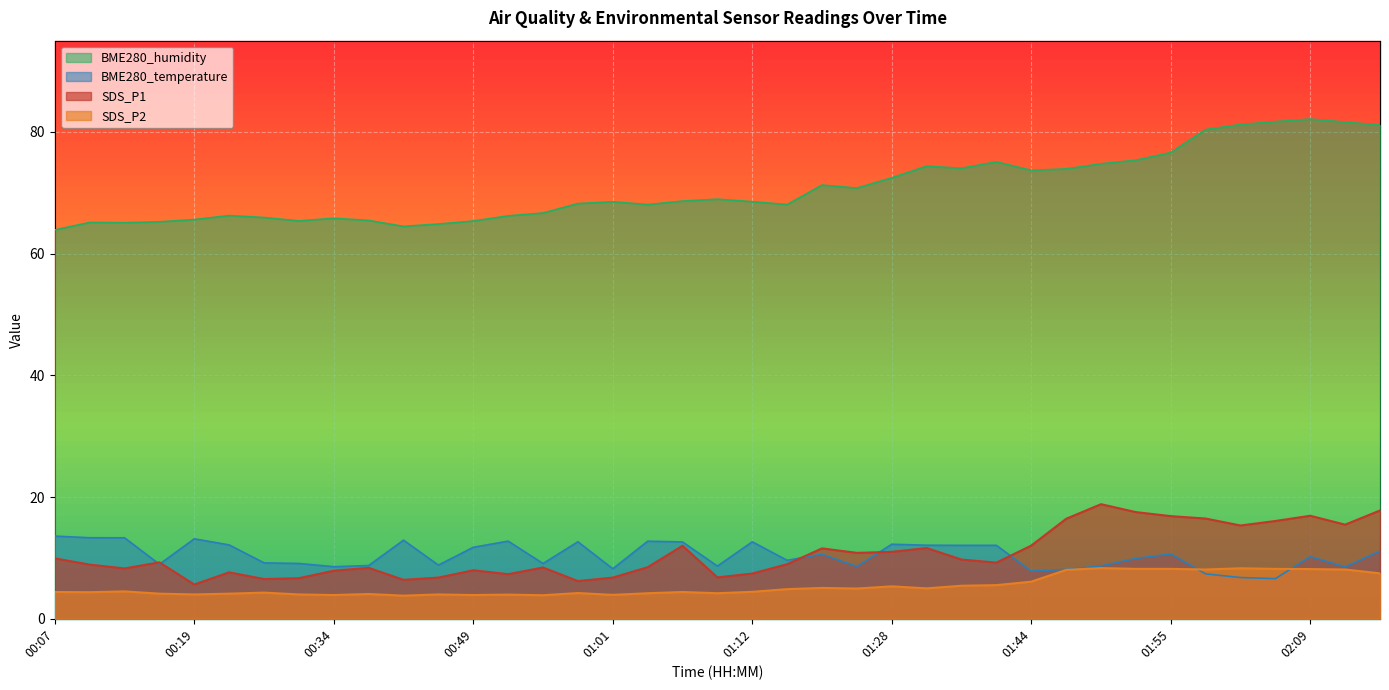

The value of SDS_P2 at 00:10 is 4.4. True or false?

True